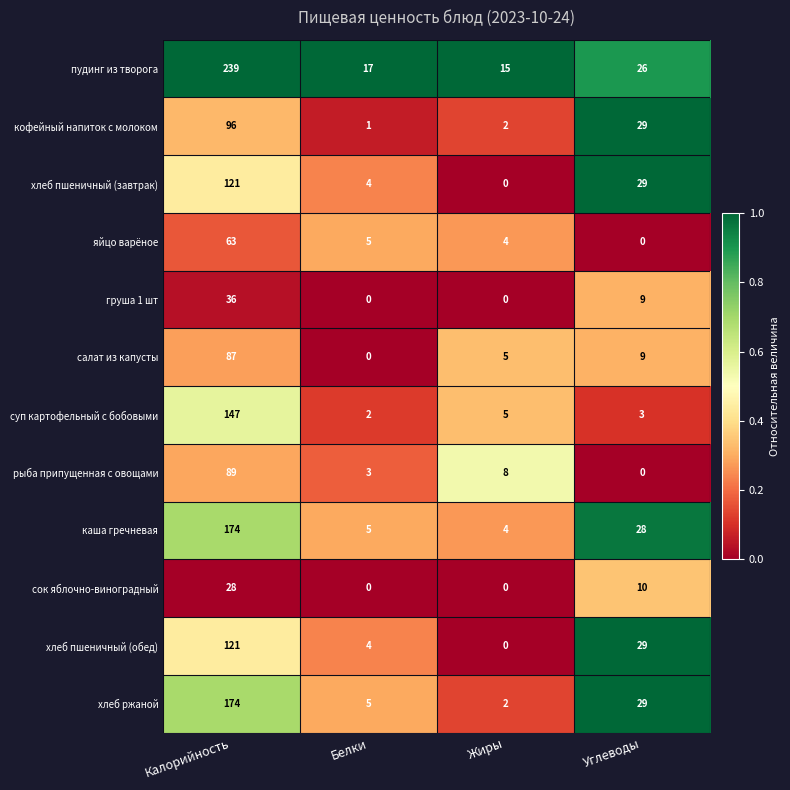

How many data points does each series have?

4